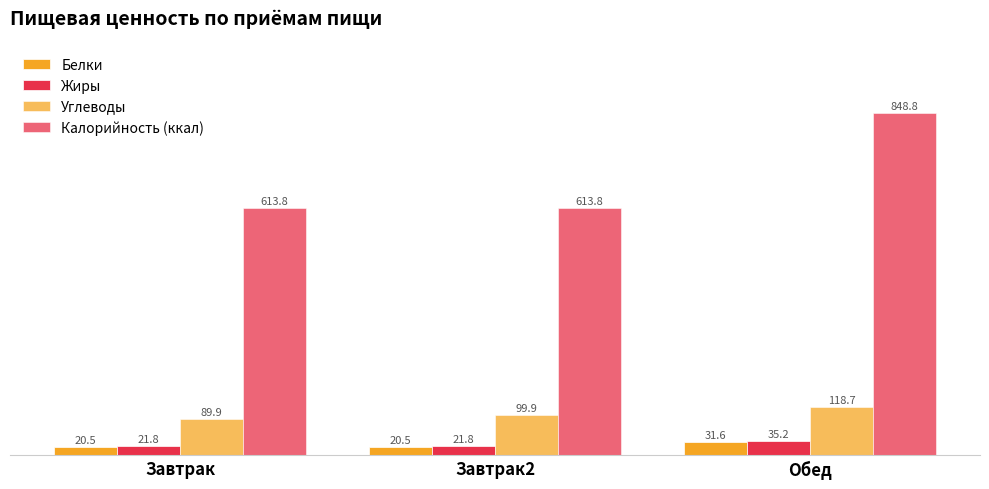

What is the spread (max minus min) of values at Завтрак?

593.3